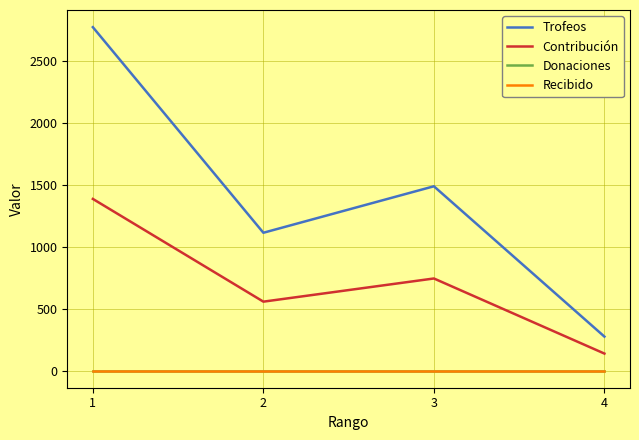

Does the chart have visible grid lines?

Yes